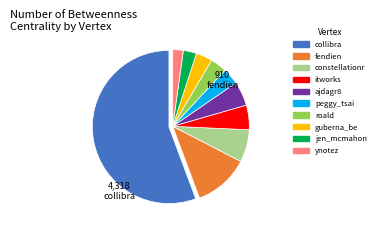

True or false: ajdagr8 accounts for 18% of the total.

False